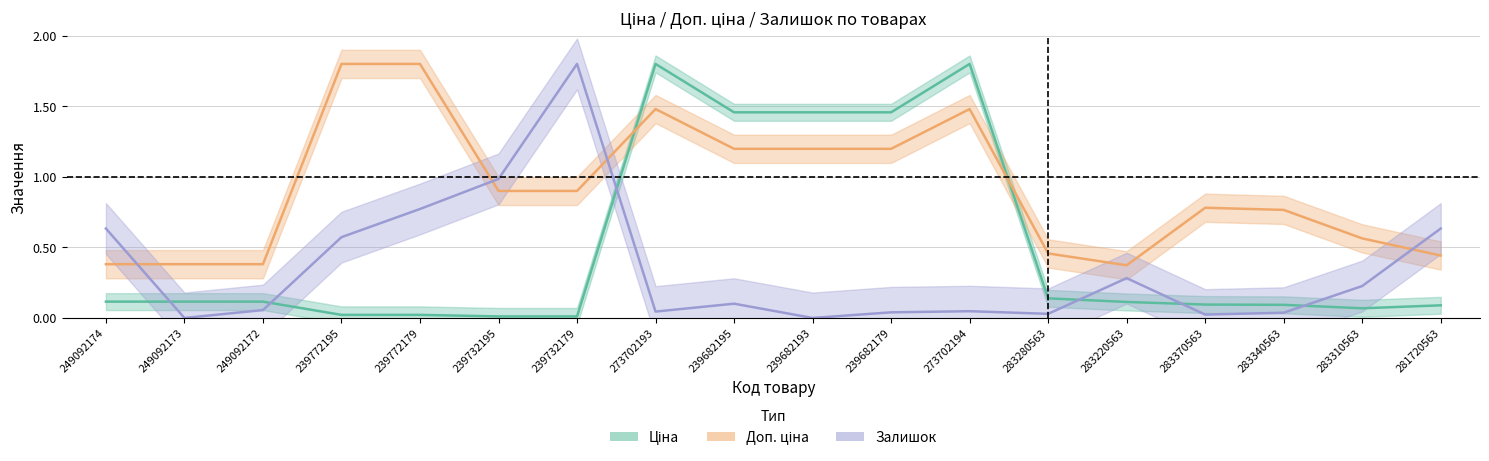

What is the difference between the maximum and minimum values in the Доп. ціна series?

1.4